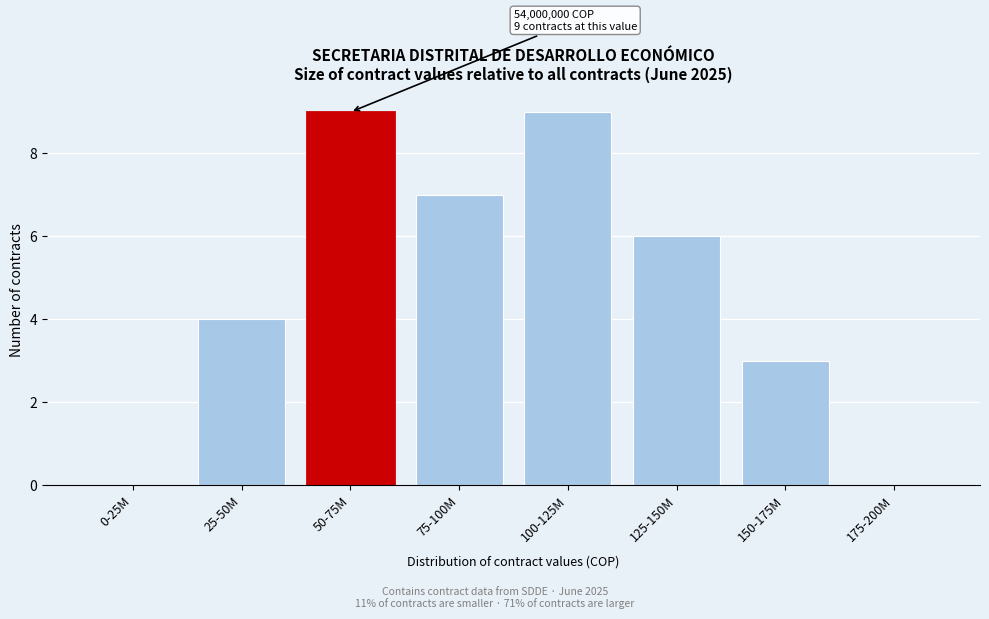

Reading right to left, list all the values displayed in this chart.

175-200M=0	150-175M=3	125-150M=6	100-125M=9	75-100M=7	50-75M=9	25-50M=4	0-25M=0